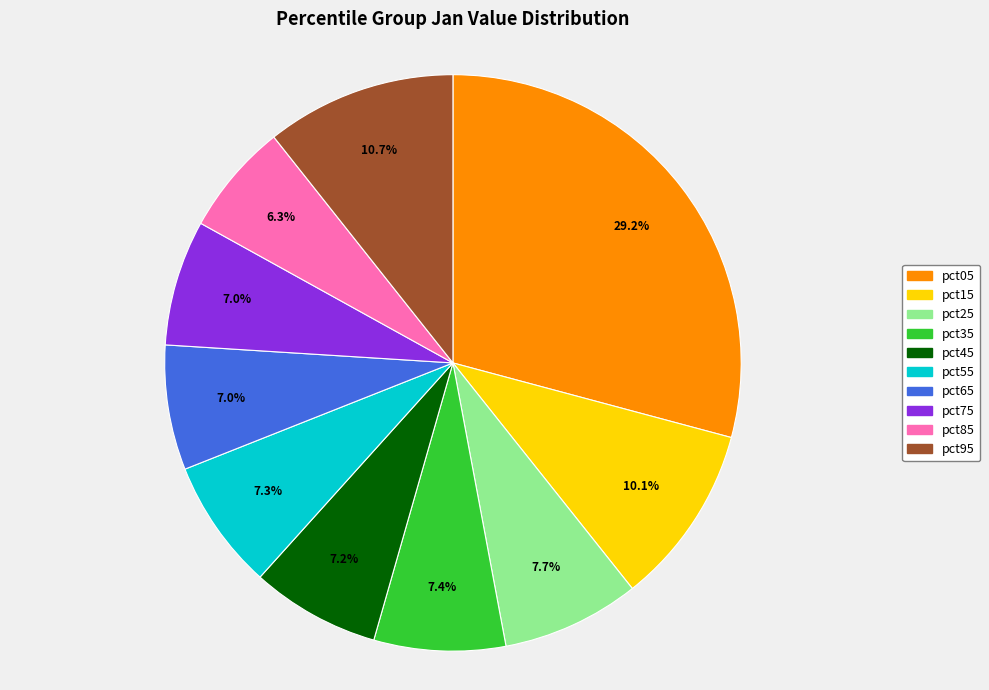

Does pct95 account for over 50% of the chart?

No